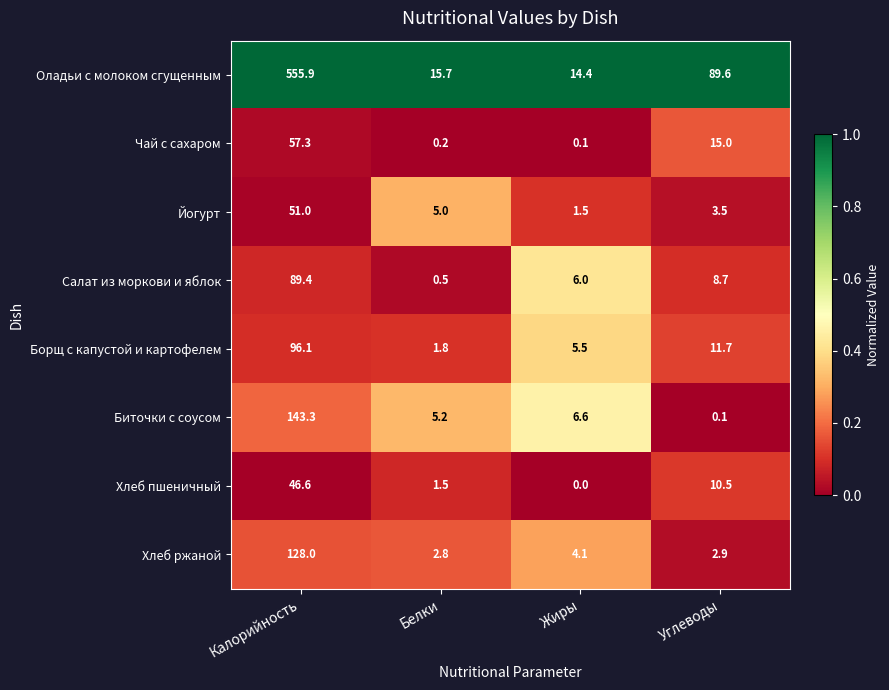

What is the maximum value shown in the chart?

555.9